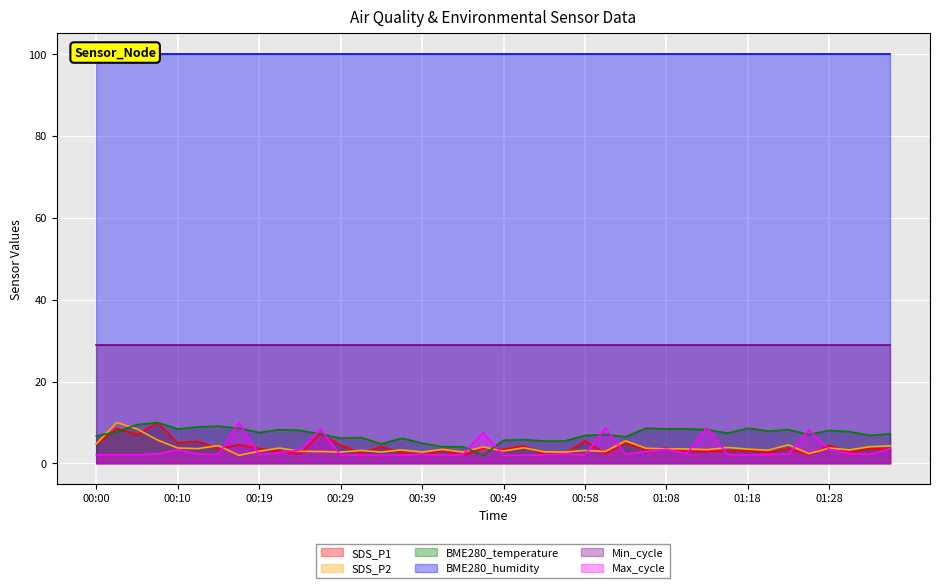

At which category is the sum across all series the highest?

00:02